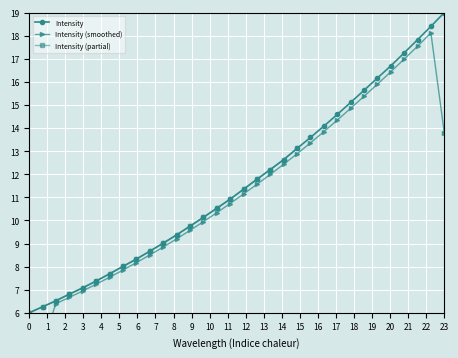

How many data points are less than 11?

16